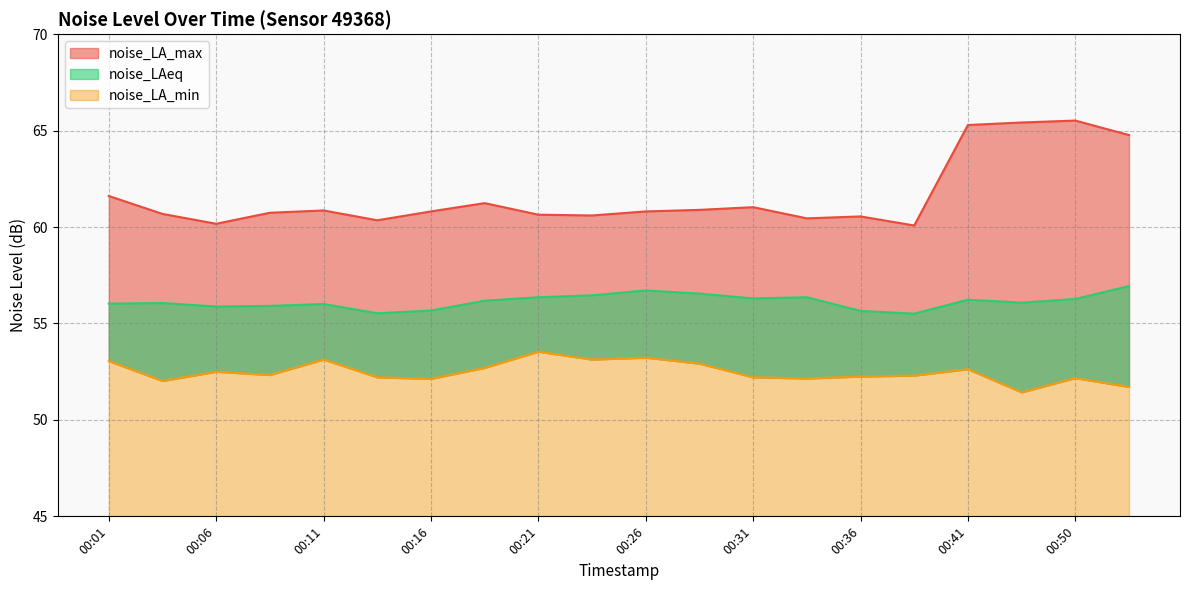

Which series has the largest total across all categories?

noise_LA_max